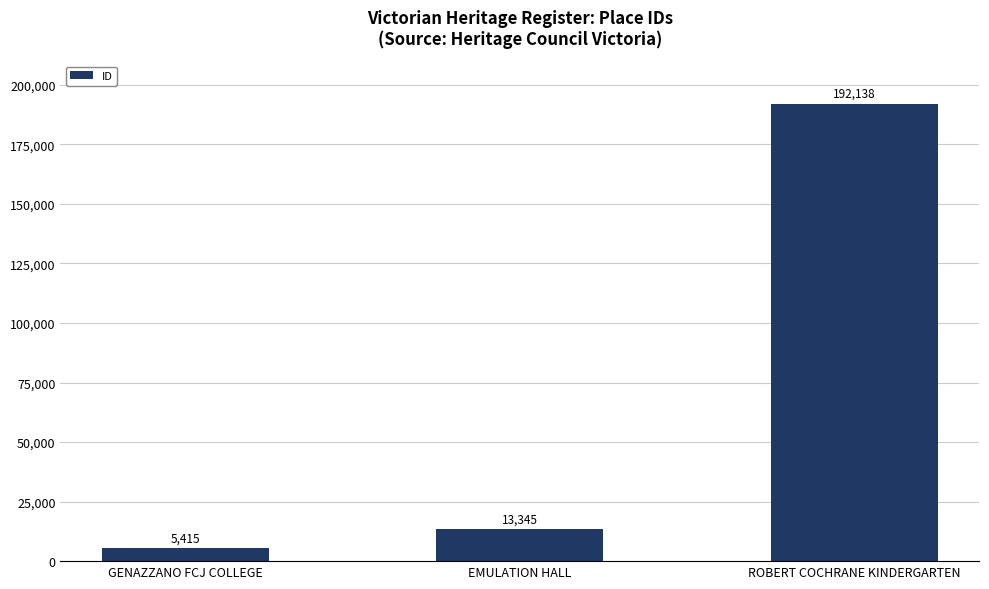

Reading left to right, extract all data points from this chart.

GENAZZANO FCJ COLLEGE=5415	EMULATION HALL=13345	ROBERT COCHRANE KINDERGARTEN=192138